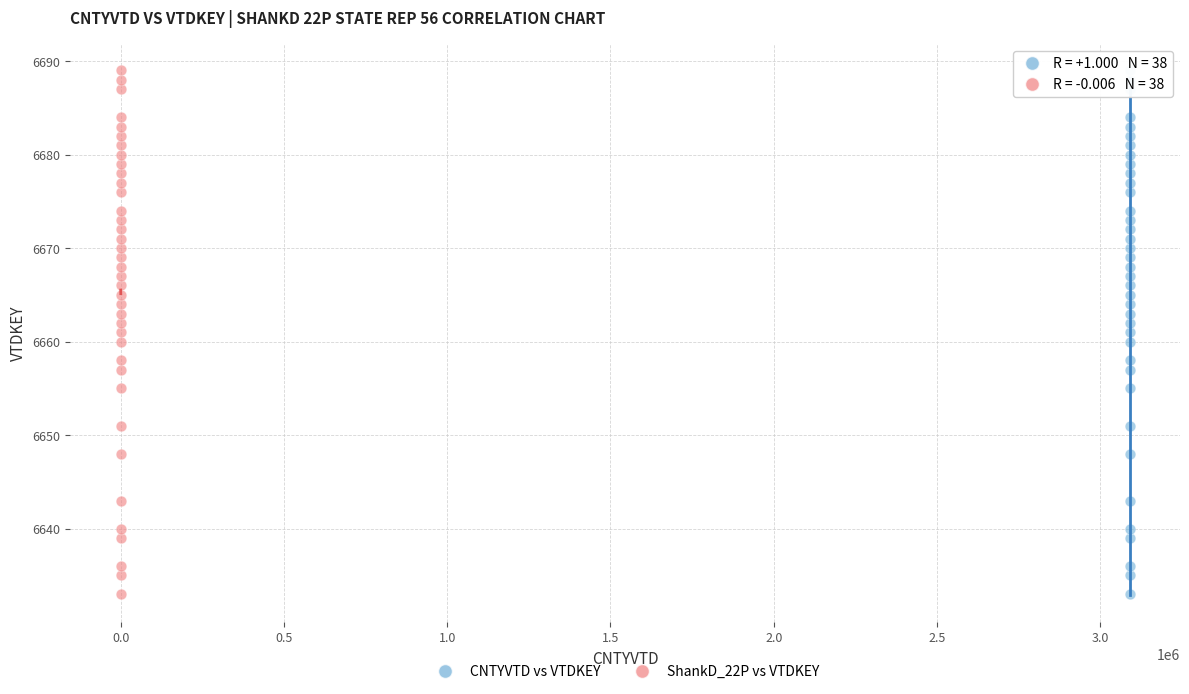

What are all the series names shown in the legend?

CNTYVTD vs VTDKEY, ShankD_22P vs VTDKEY